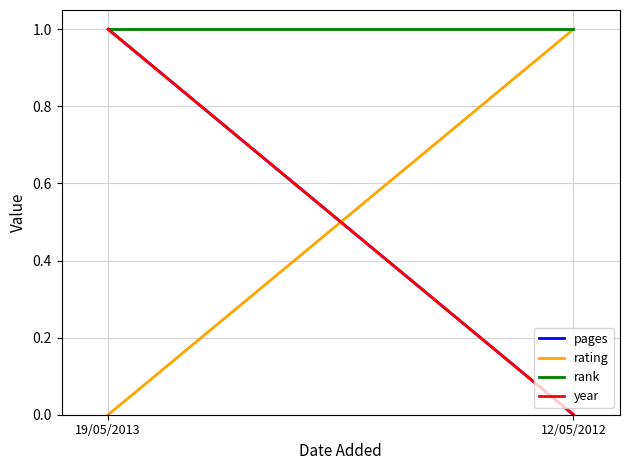

The rank series shows 1 at 19/05/2013. True or false?

True